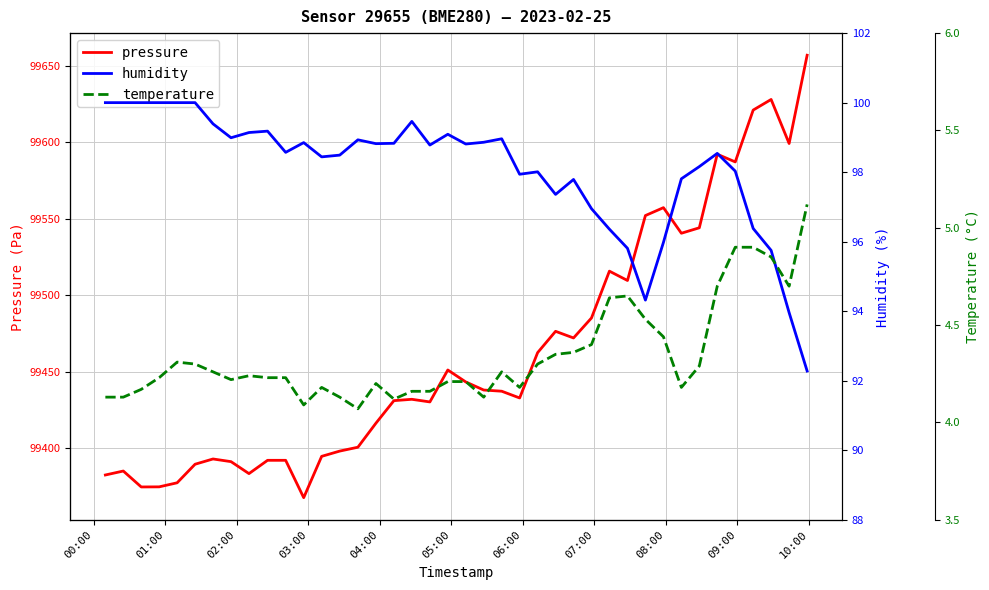

How many lines are shown in the chart?

3